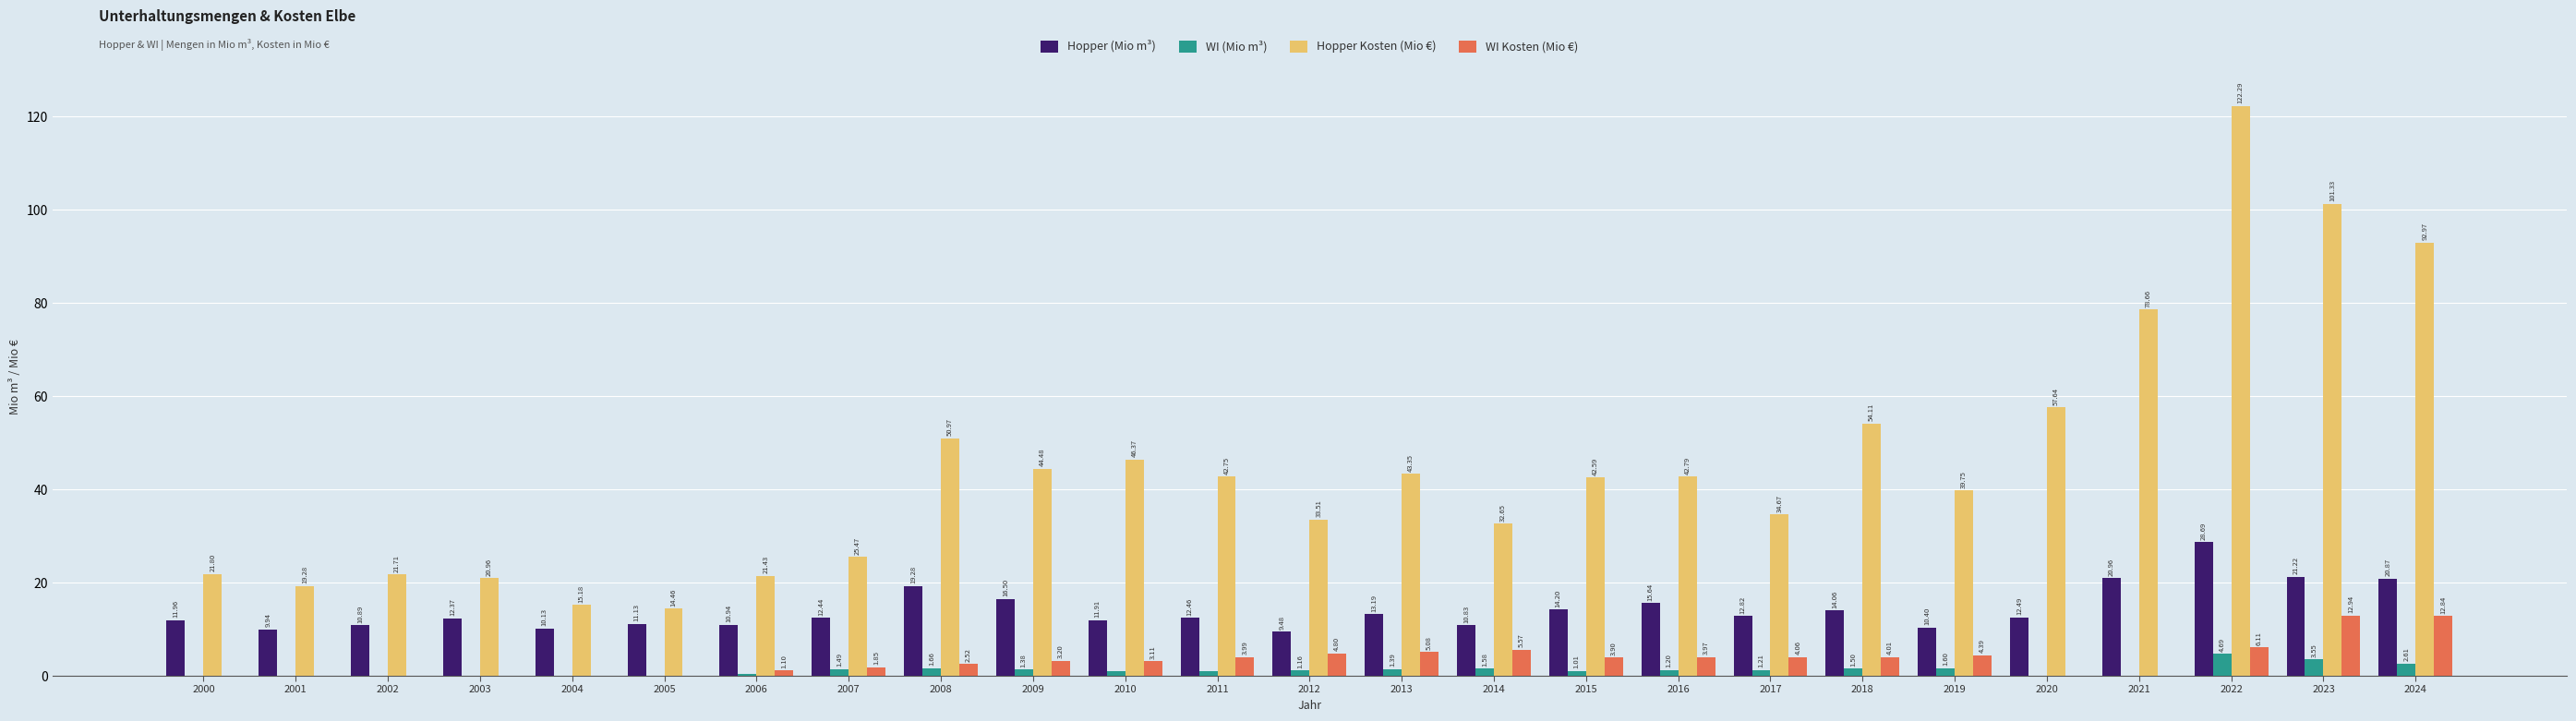

Which series changed the most between 2006 and 2012?

Hopper Kosten (Mio €)